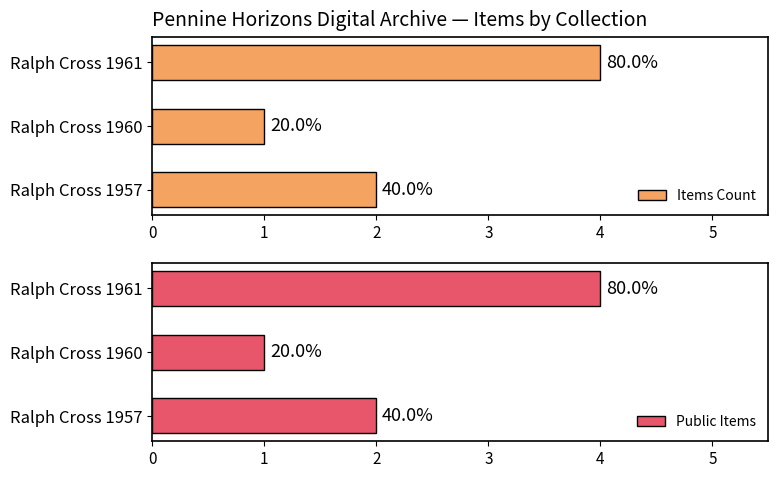

Reading right to left, what are all the values shown in this chart?

Items Count: 4	1	2
Public Items: 4	1	2